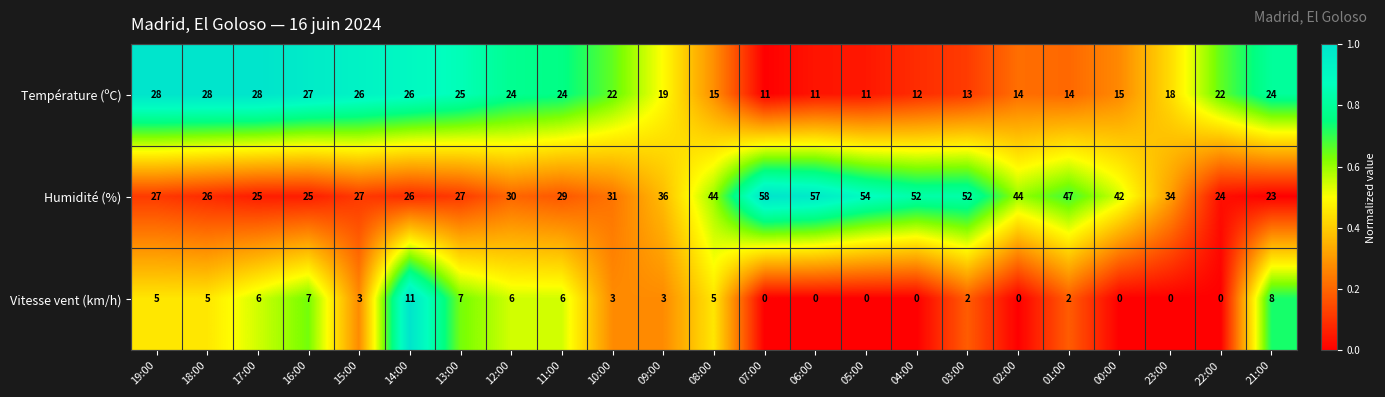

At which label does Température (ºC) first exceed 22?

19:00